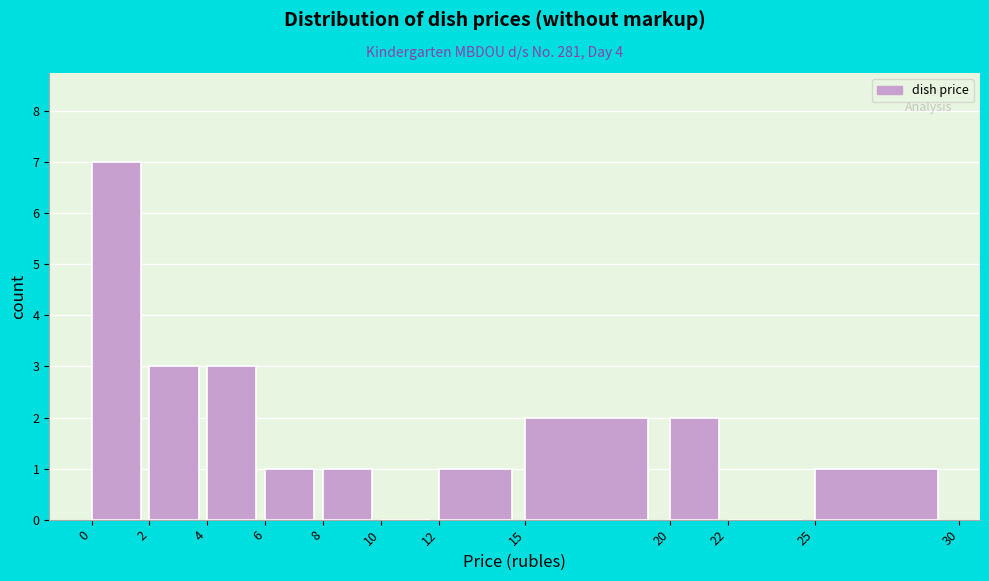

Reading left to right, list every bar in this chart as the range it spans on the x-axis followed by its height. The values are not printed on the chart, so give them approximately, as read against the axis.

0 to 2: 7
2 to 4: 3
4 to 6: 3
6 to 8: 1
8 to 10: 1
10 to 12: 0
12 to 15: 1
15 to 20: 2
20 to 22: 2
22 to 25: 0
25 to 30: 1